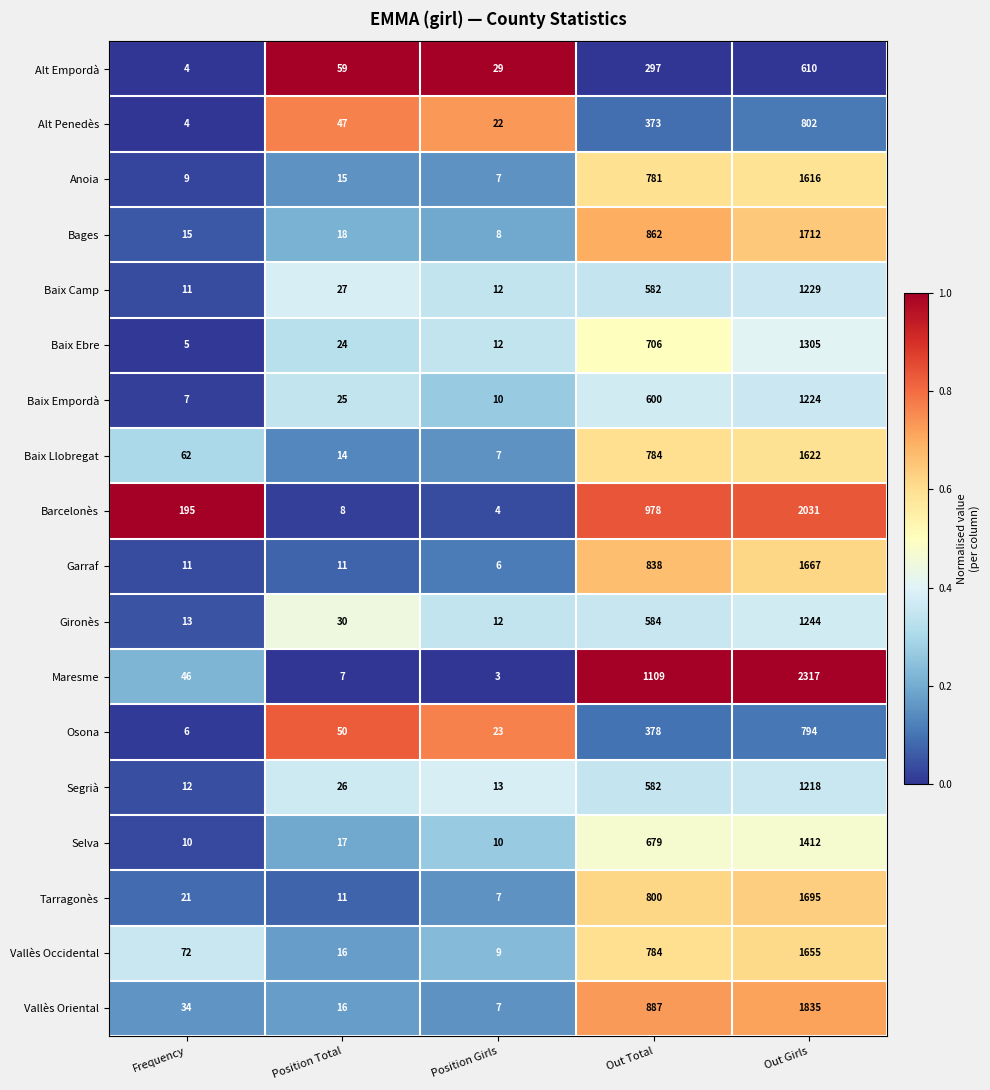

Is it true that Barcelonès equals 6 at Position Girls?

False